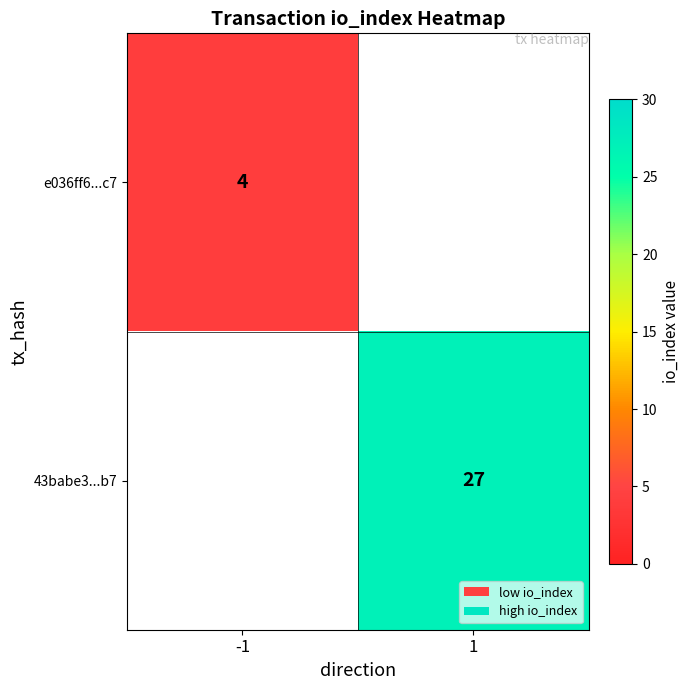

Between -1 and 1, which is larger?

1